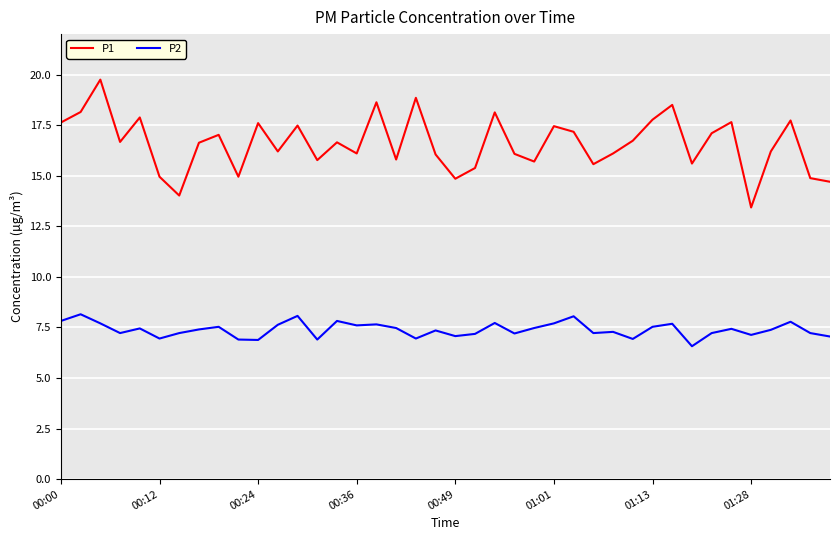

Which series has the widest spread of values?

P1